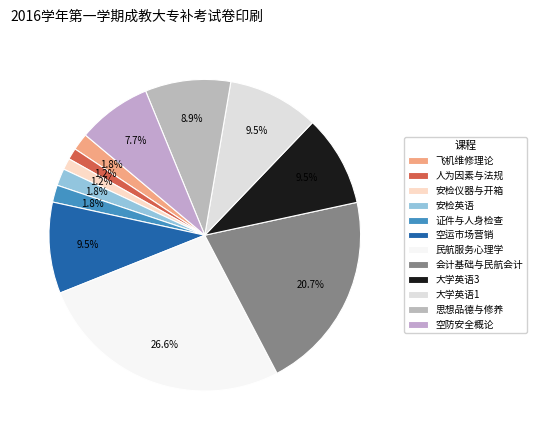

To the nearest percent, what is the difference between the largest and smallest slice percentages?

25%